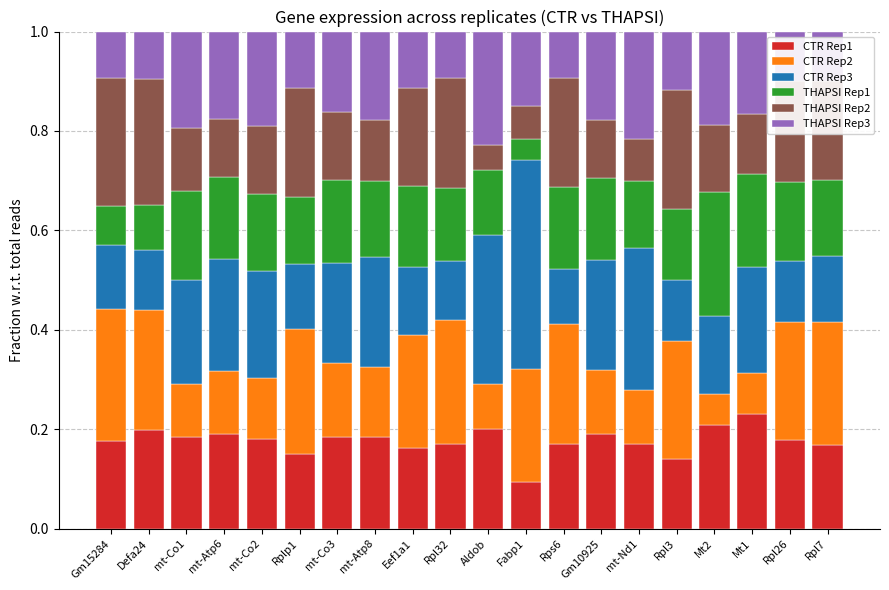

What is the sum of all CTR Rep1 values?

3.5